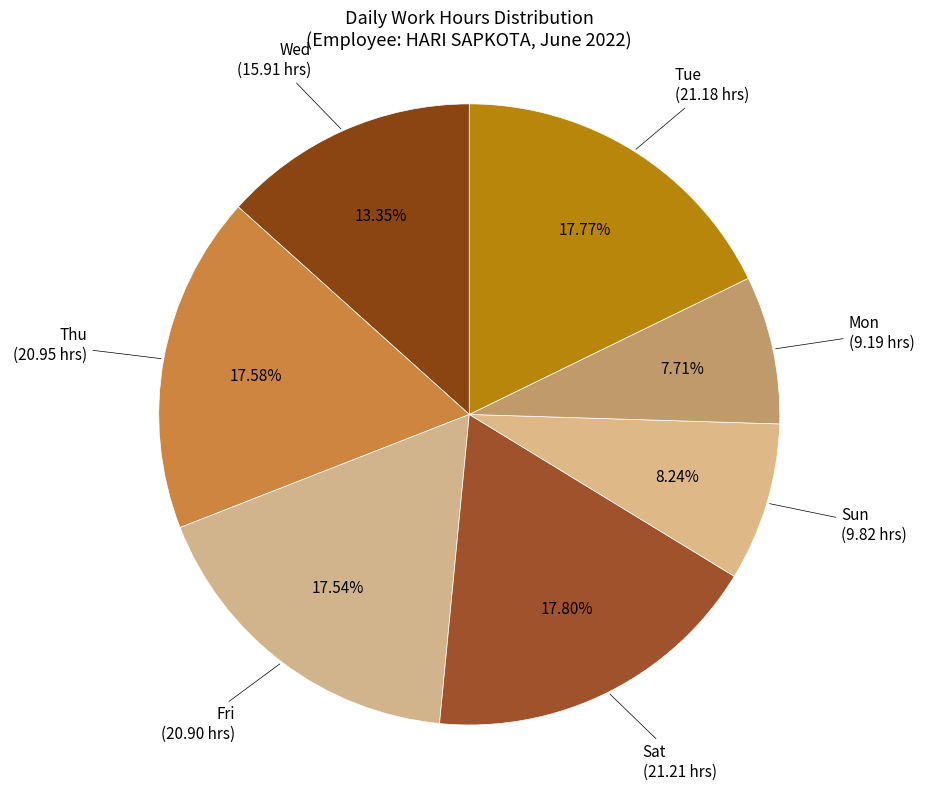

Is it true that Mon is 1% of the pie?

False